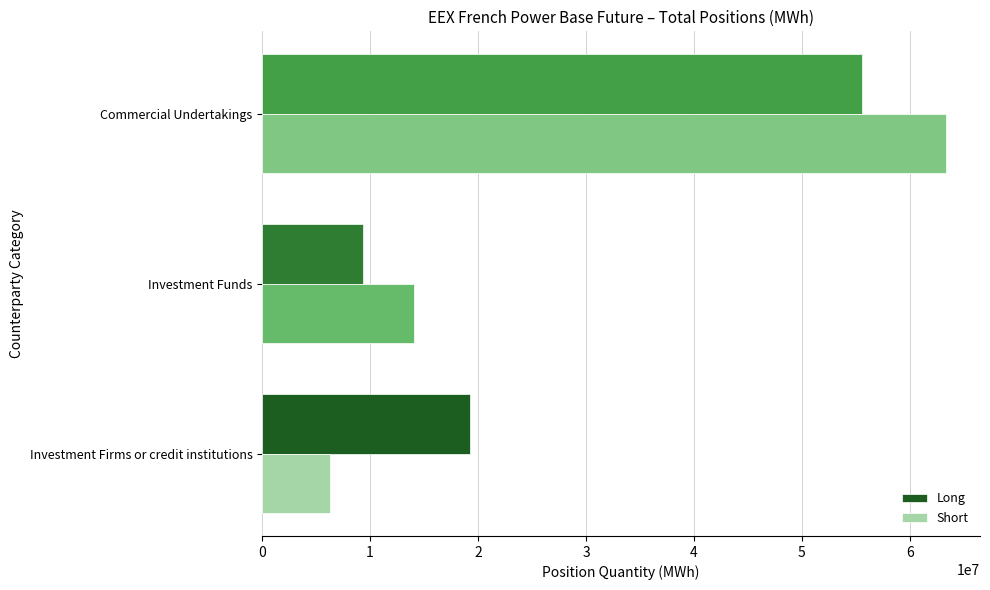

Where is Short nearest to the value 34809018?

Investment Funds